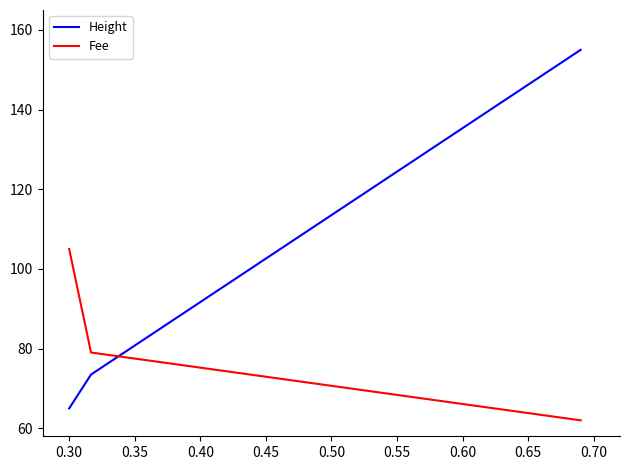

What is the sum of all Fee values?

246.0